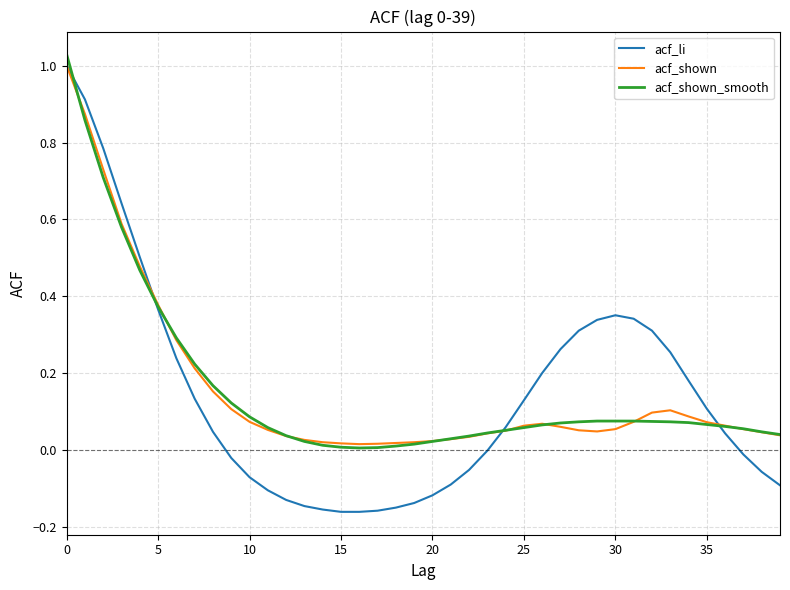

Which series has the widest spread of values?

acf_li